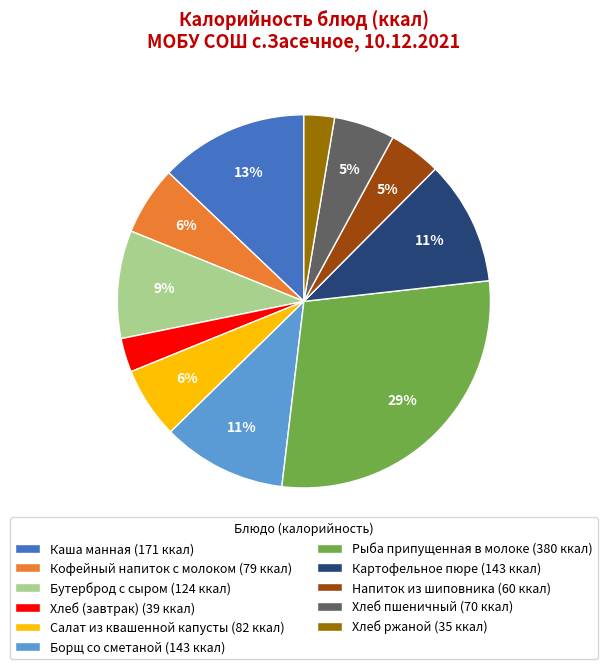

To the nearest percent, what is the difference between the largest and smallest slice percentages?

26%